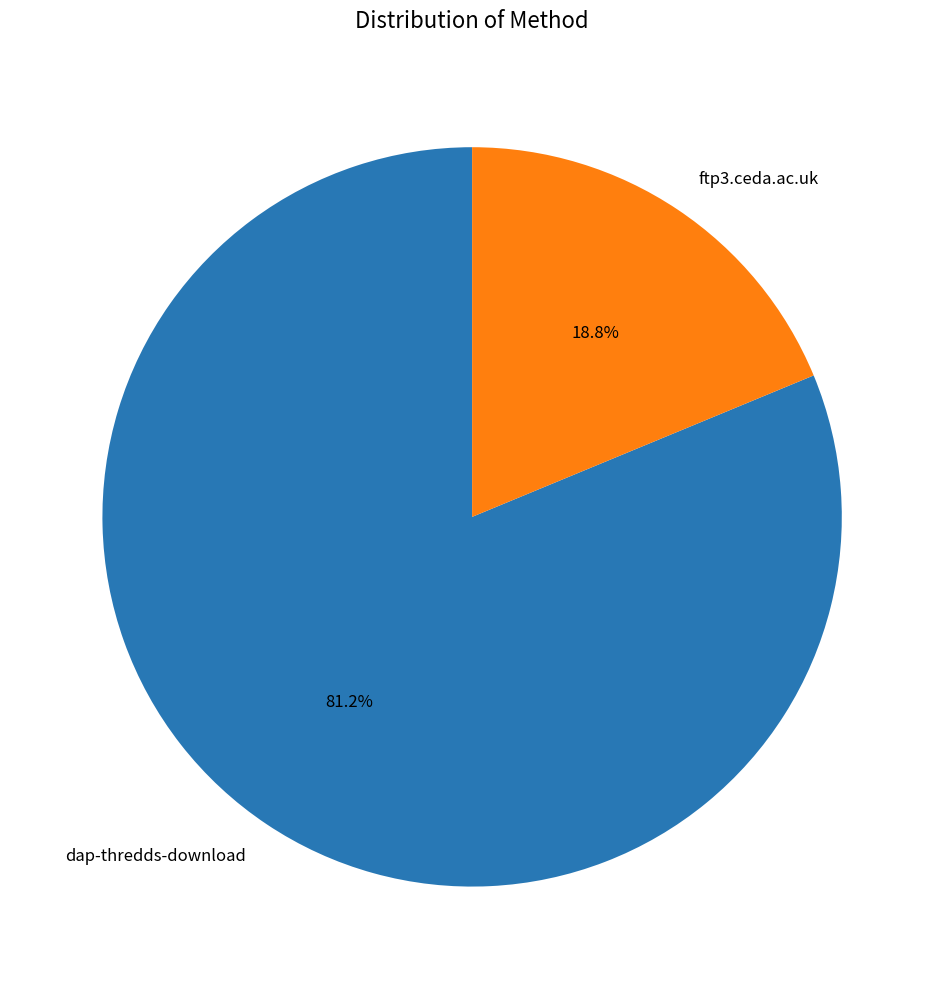

To the nearest percent, what percentage of the pie is dap-thredds-download?

81%